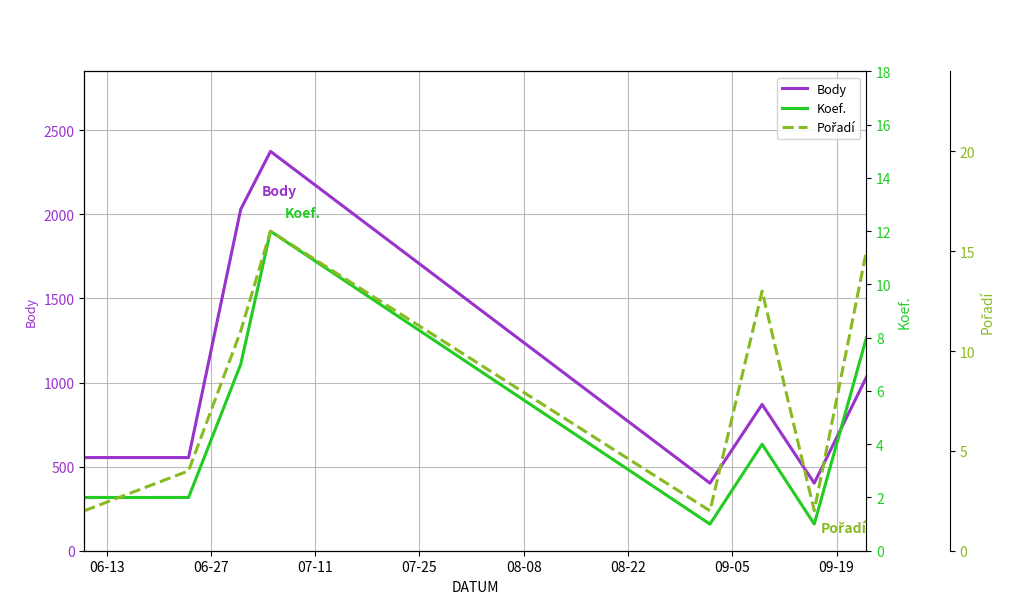

What is the lowest value of the Body series?

402